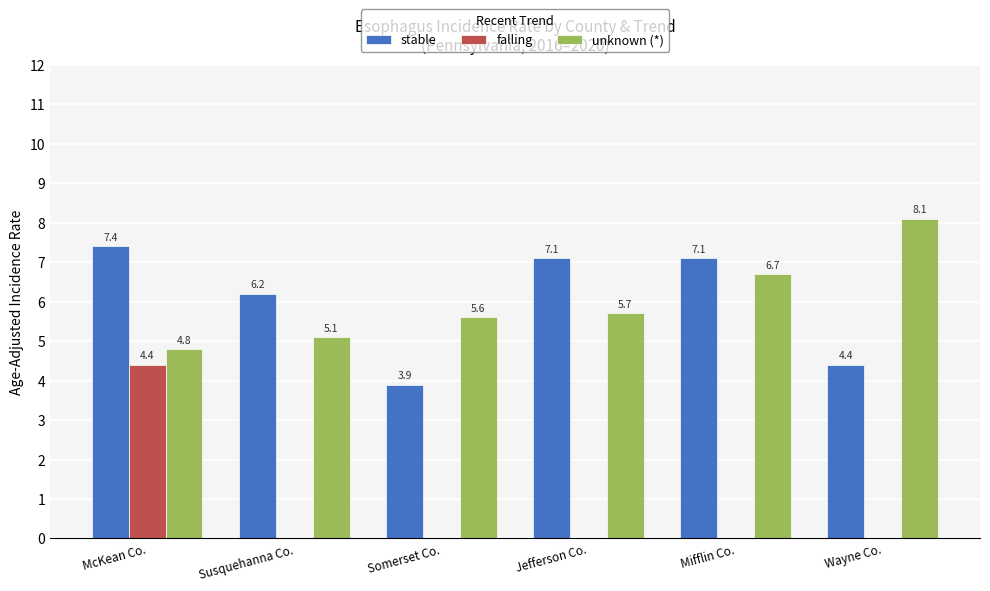

Count the number of categories in the chart.

6